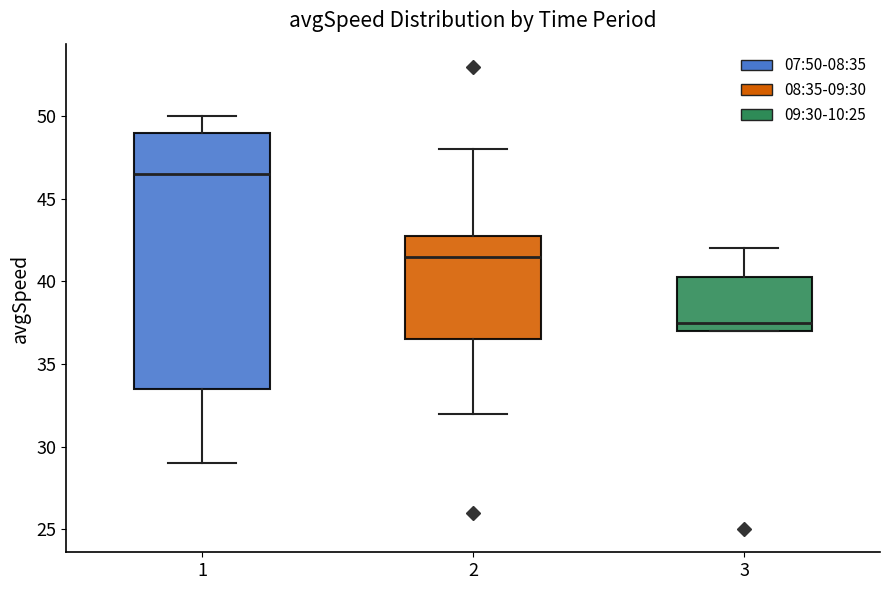

Reading left to right, read every box against the y-axis: the position of its median line, the range the box covers, and the ends of its whiskers. The values are not printed on the chart, so give them approximately, as read against the axis.

1: median 46.5, box 33.5 to 49.0, whiskers 29.0 to 50.0
2: median 41.5, box 36.5 to 43.0, whiskers 32.0 to 48.0
3: median 37.5, box 37.0 to 40.5, whiskers 37.0 to 42.0